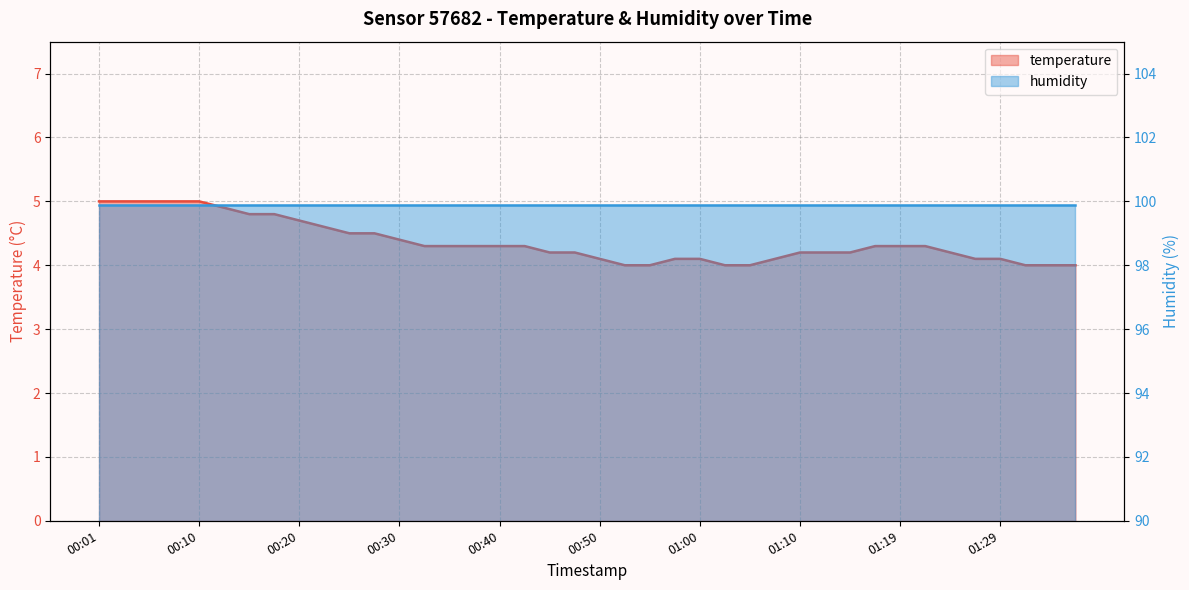

Rank the categories by value from lowest to highest.

00:52, 00:55, 01:02, 01:05, 01:32, 01:34, 01:37, 00:50, 00:57, 01:00, 01:07, 01:27, 01:29, 00:45, 00:47, 01:10, 01:12, 01:14, 01:24, 00:33, 00:35, 00:37, 00:40, 00:42, 01:17, 01:19, 01:22, 00:30, 00:25, 00:28, 00:23, 00:20, 00:15, 00:18, 00:13, 00:01, 00:03, 00:05, 00:08, 00:10